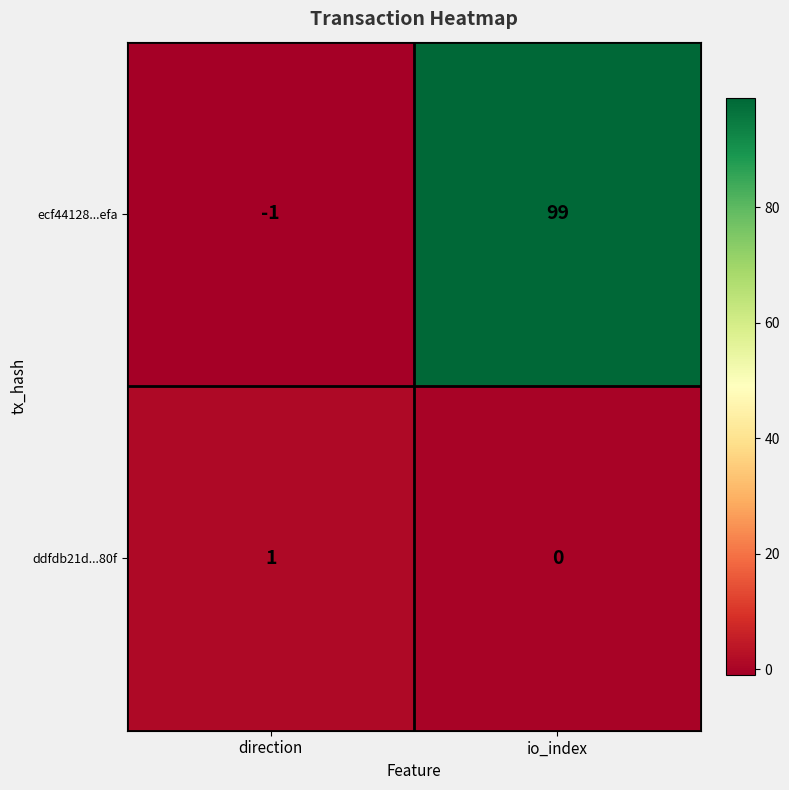

Reading left to right, list all the values displayed in this chart.

ecf44128...efa: direction=-1	io_index=99
ddfdb21d...80f: direction=1	io_index=0